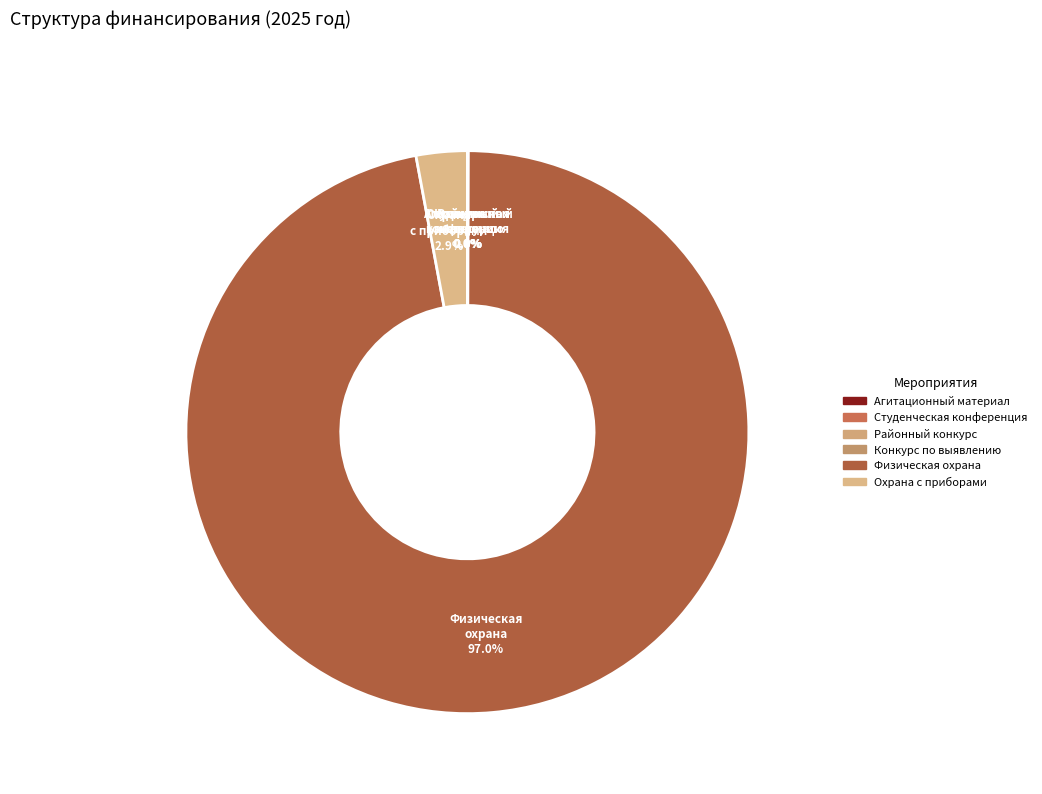

Which category has the smallest portion of the pie?

Изготовление агитационного материала